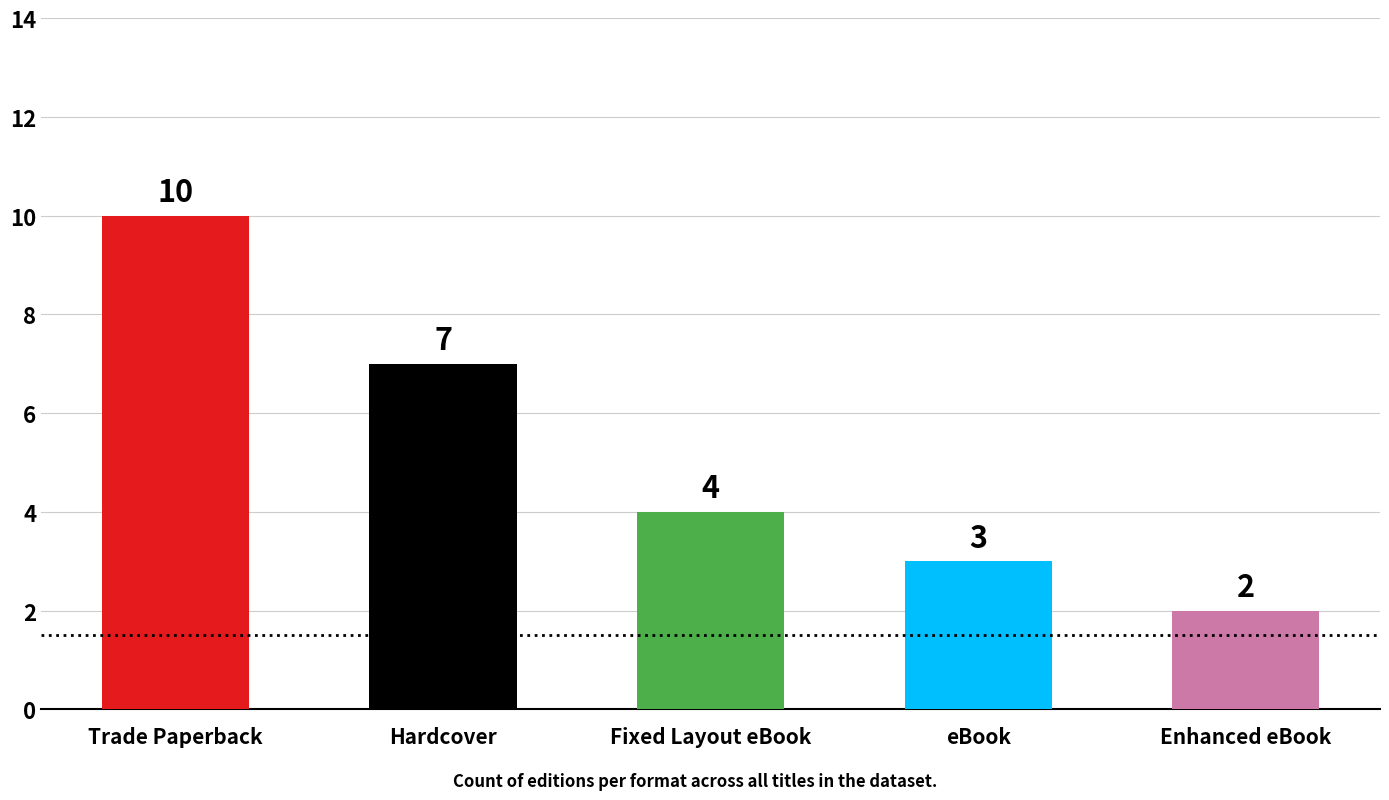

Reading left to right, transcribe all the data shown in this chart.

10	7	4	3	2